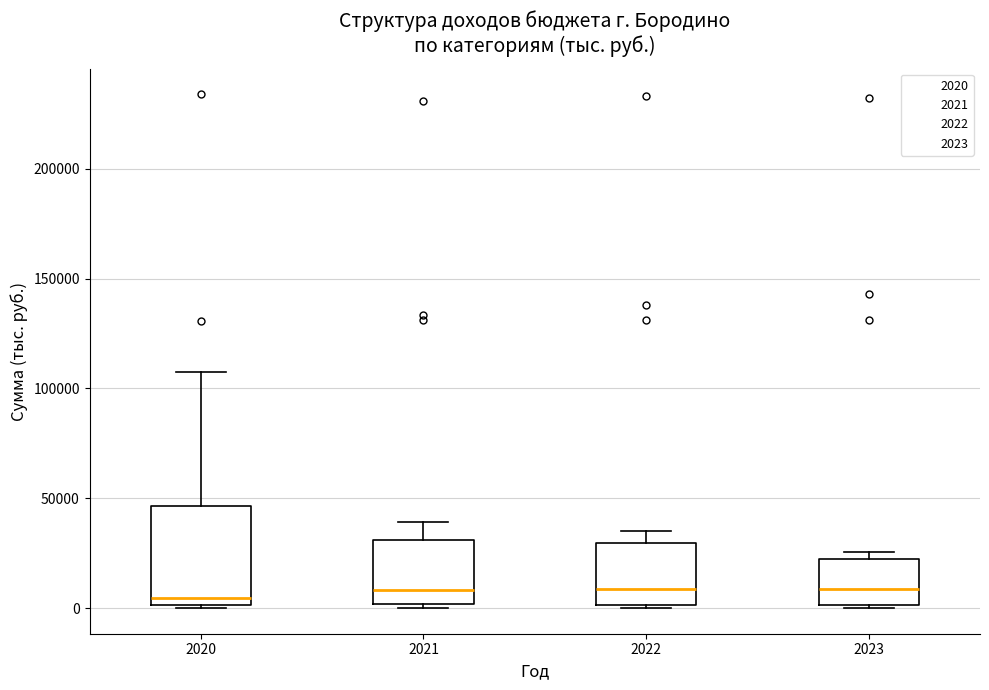

Where is the upper edge of the box at x = 2023 on the y-axis? The values are not printed on the chart, so give them approximately, as read against the axis.

20000